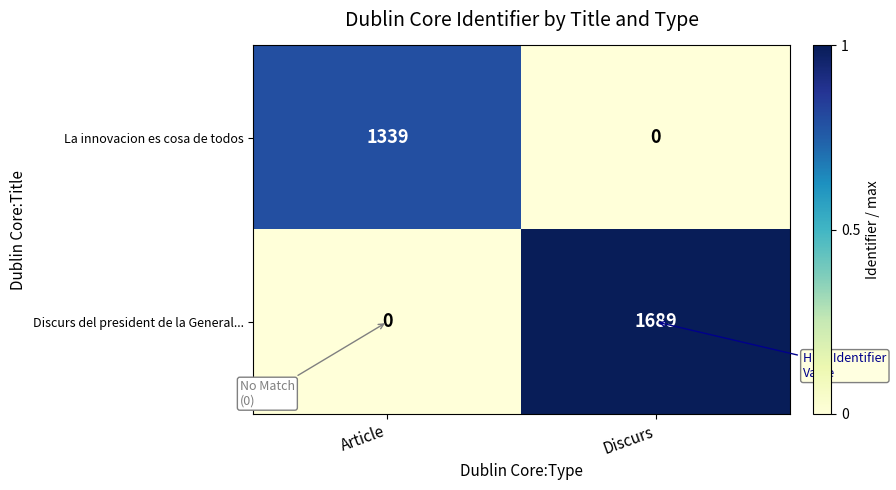

Is it true that Discurs del president de la General... equals 1689 at Discurs?

True